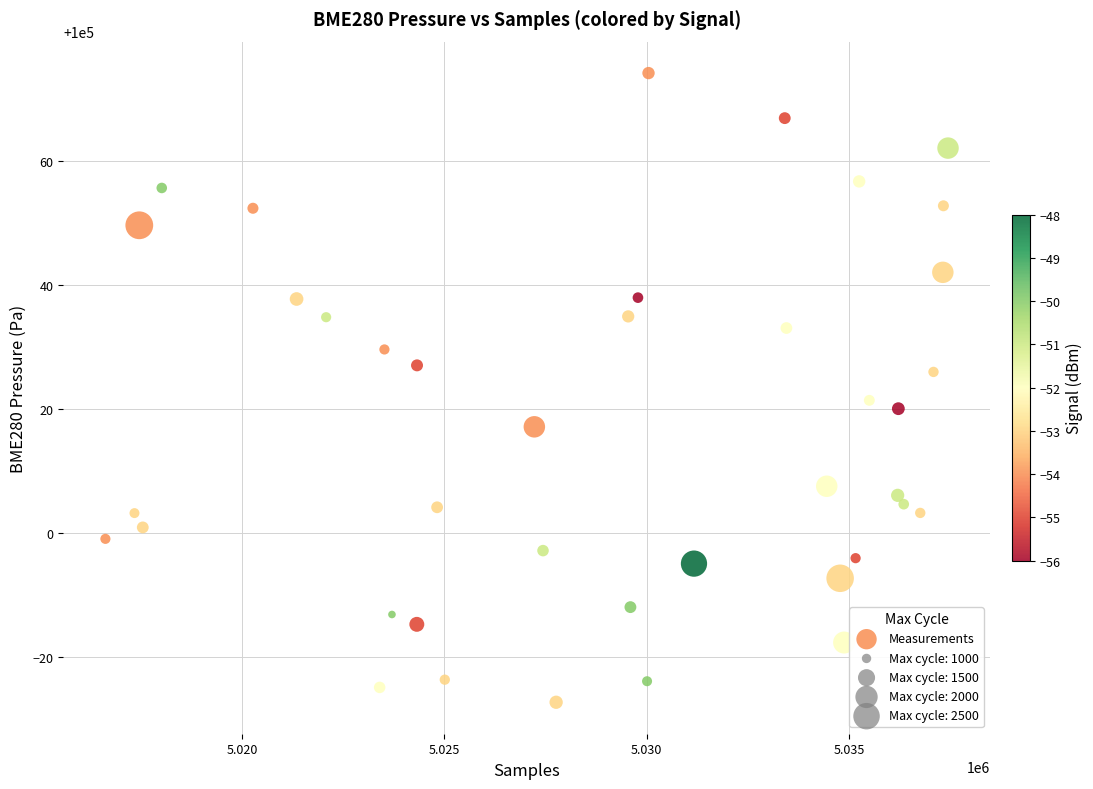

What Y value in the scatter plot is closest to 100023?

100021.4